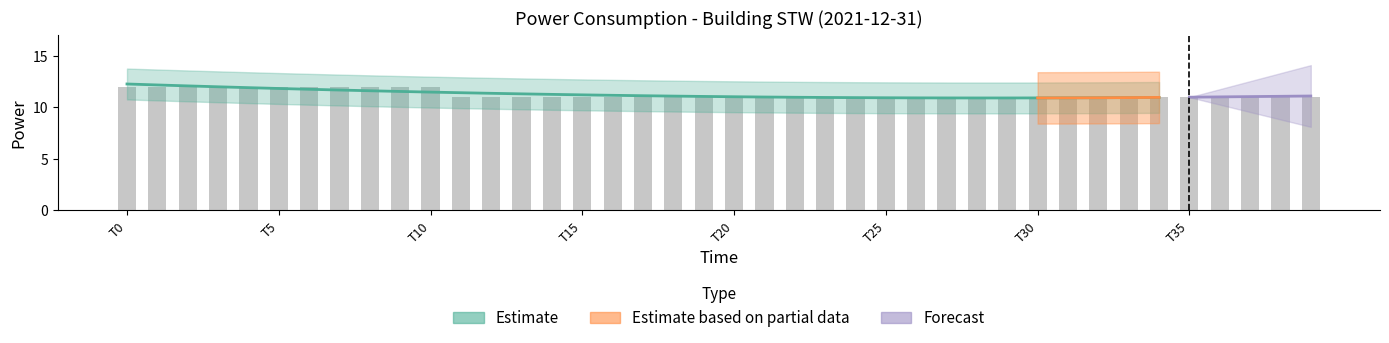

Is it true that the value at 9 is 12?

True